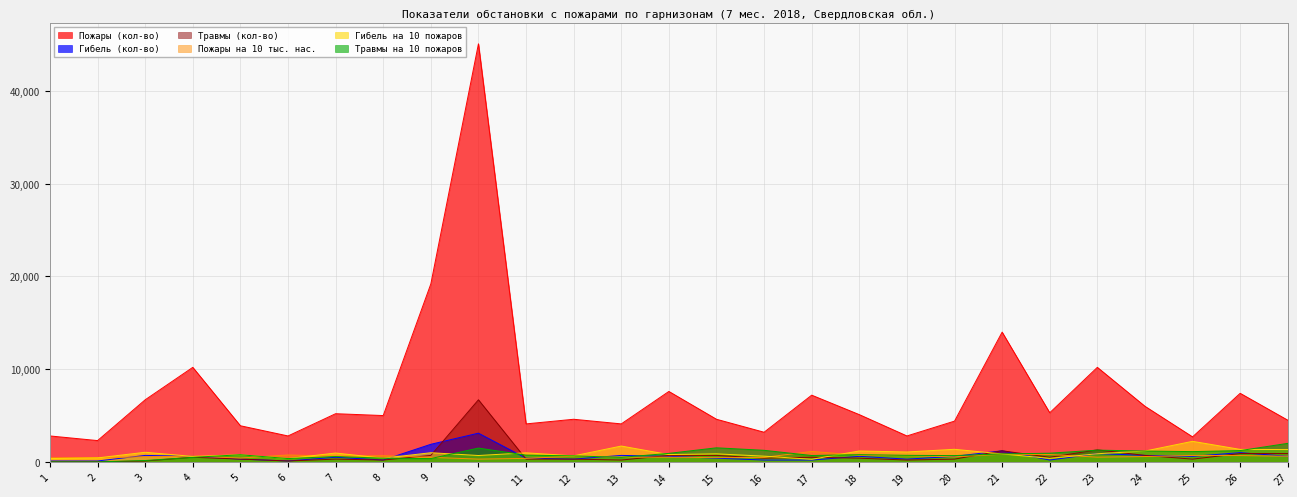

At which label does Травмы на 10 пожаров first exceed 730?

5